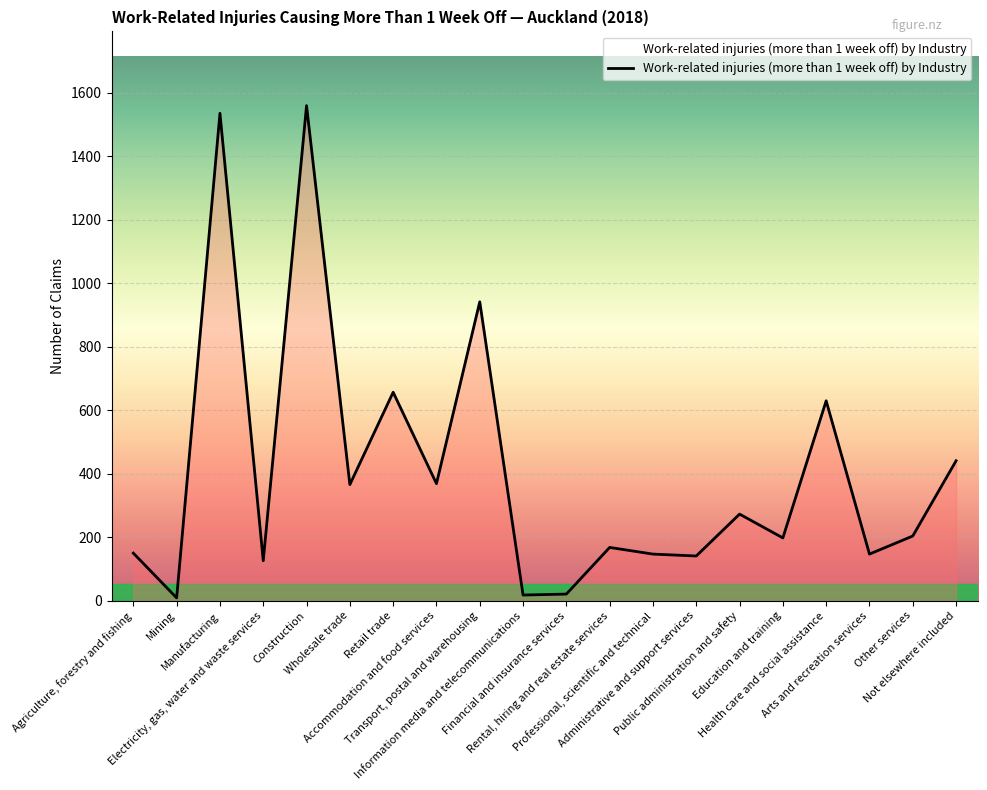

What is the greatest value displayed?

1560